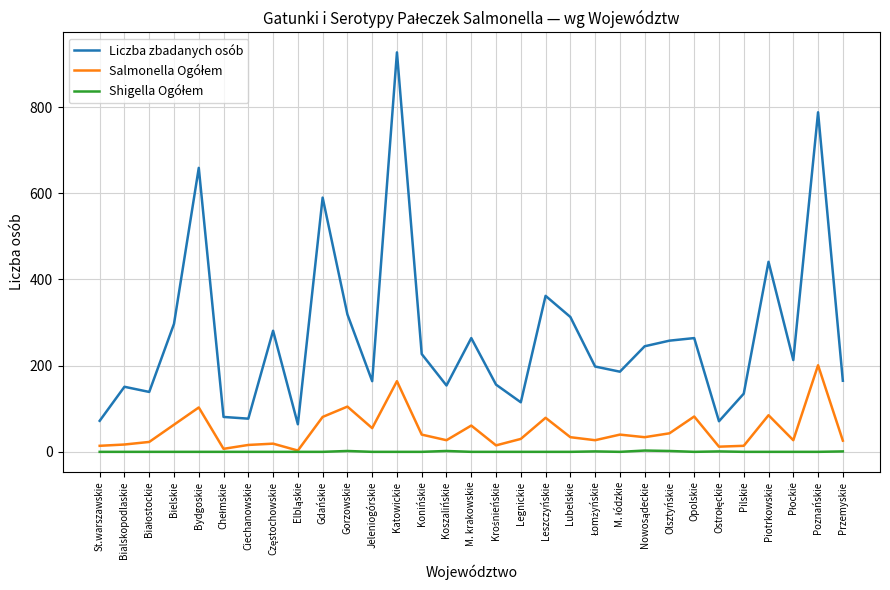

What is the maximum value for Liczba zbadanych osób?

927